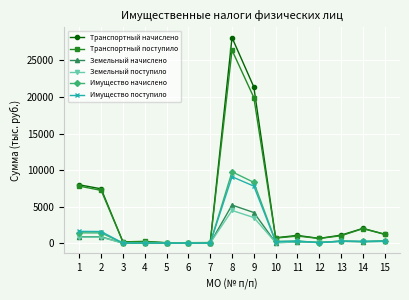

What is the total value across all series at 1?

20480.4